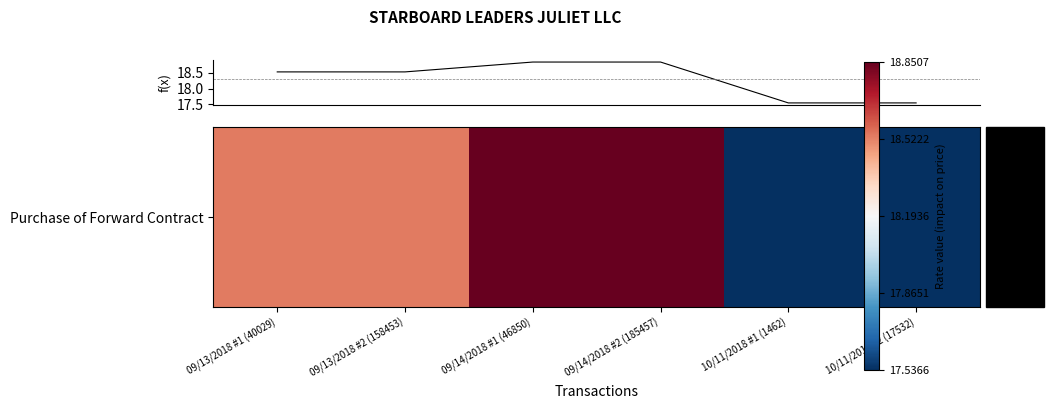

True or false: there are more than 1 points higher than both neighbors.

False